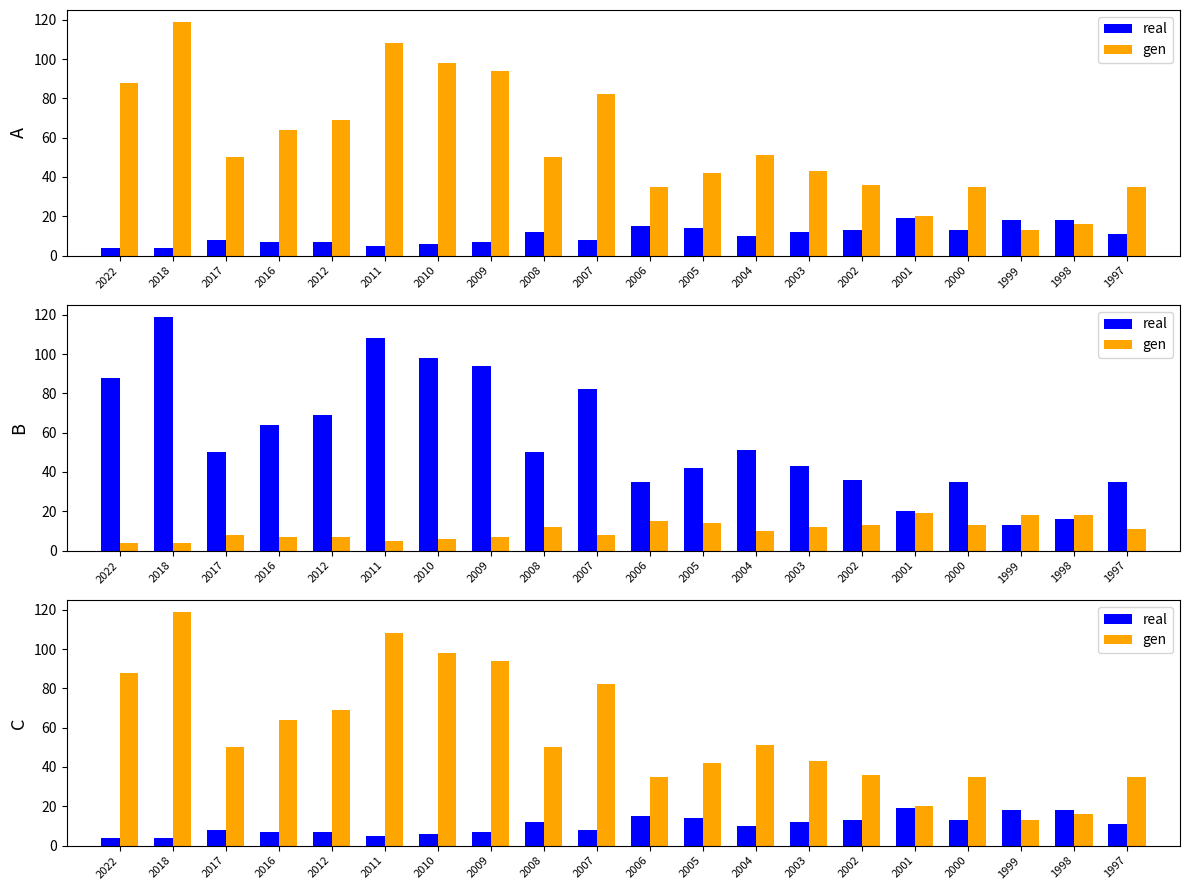

Does the chart contain any negative values?

No